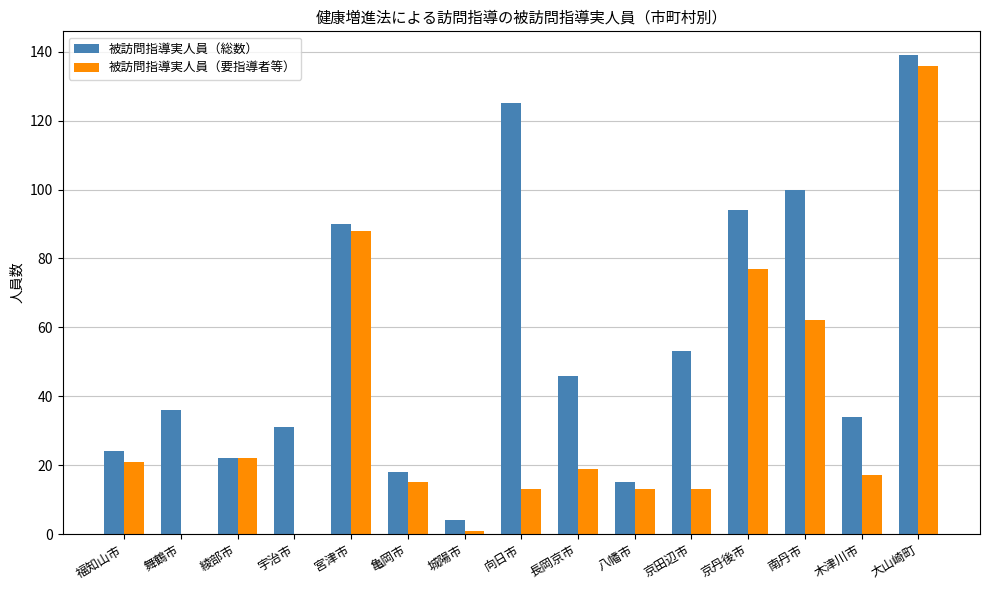

At which category is the sum across all series the highest?

大山崎町